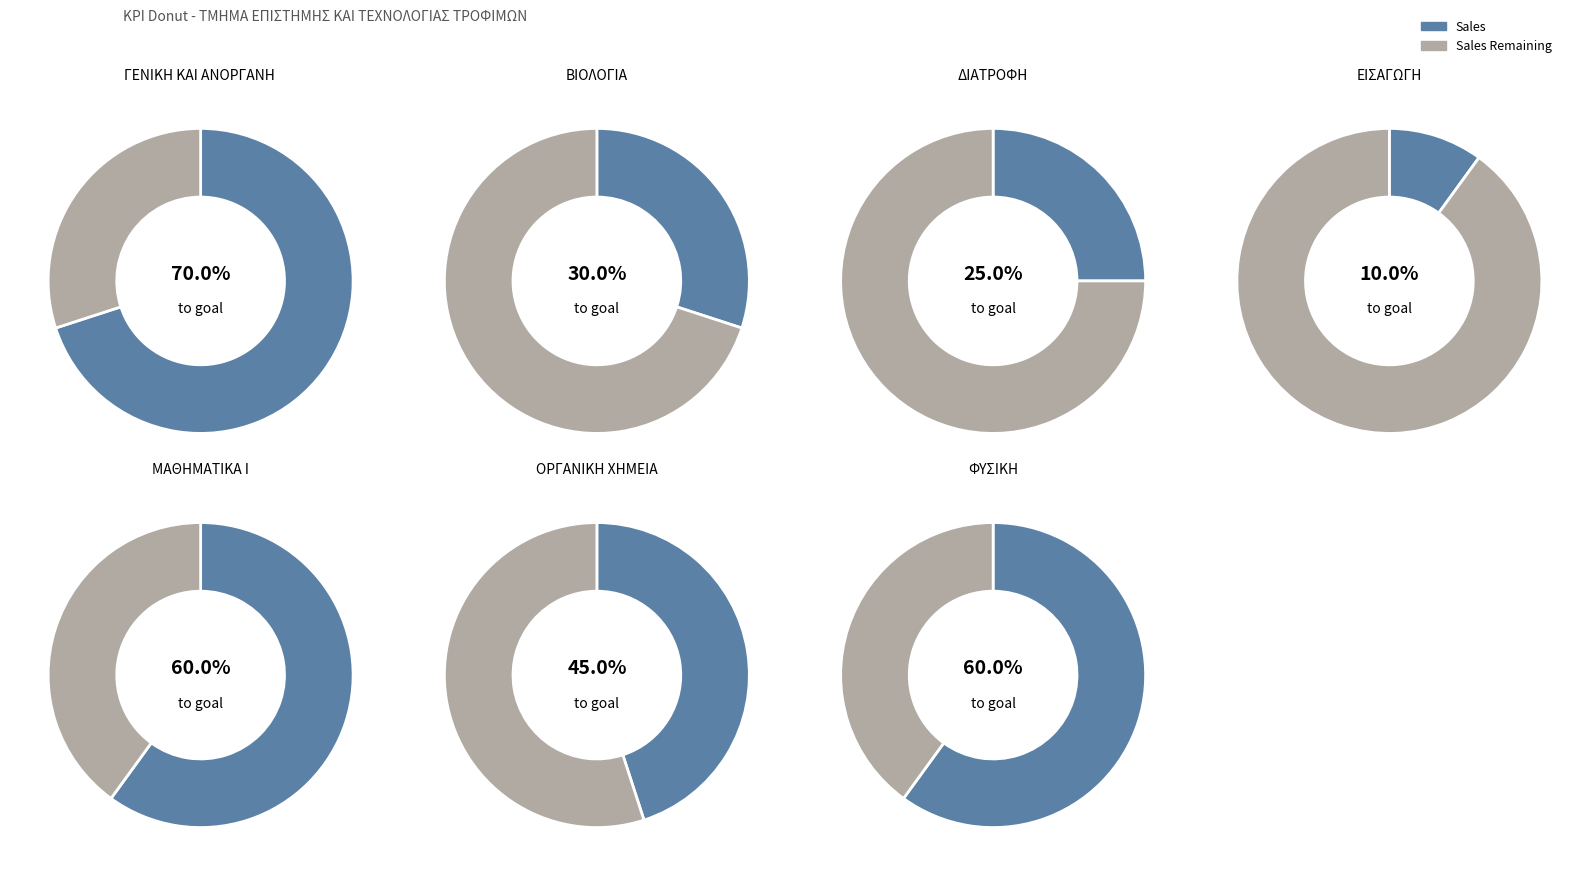

Which series has the largest range (max minus min)?

Sales